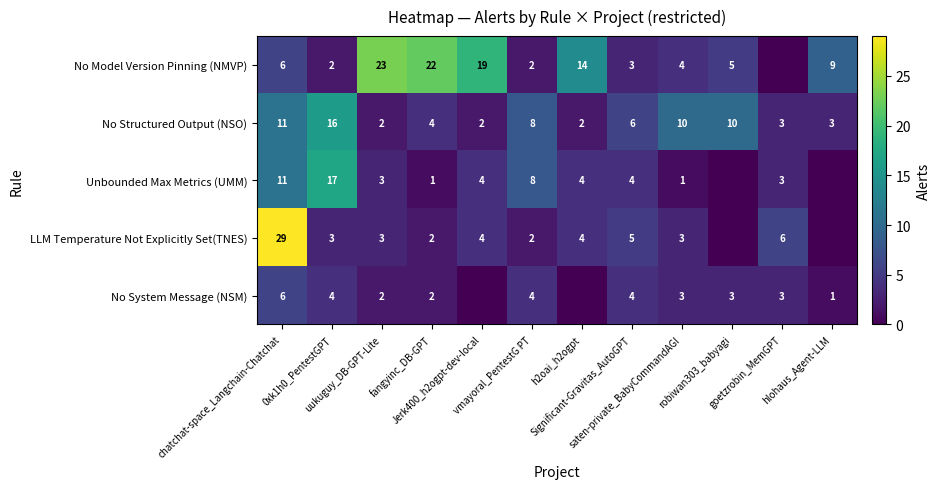

How many values in the No Structured Output (NSO) series are below 6?

6